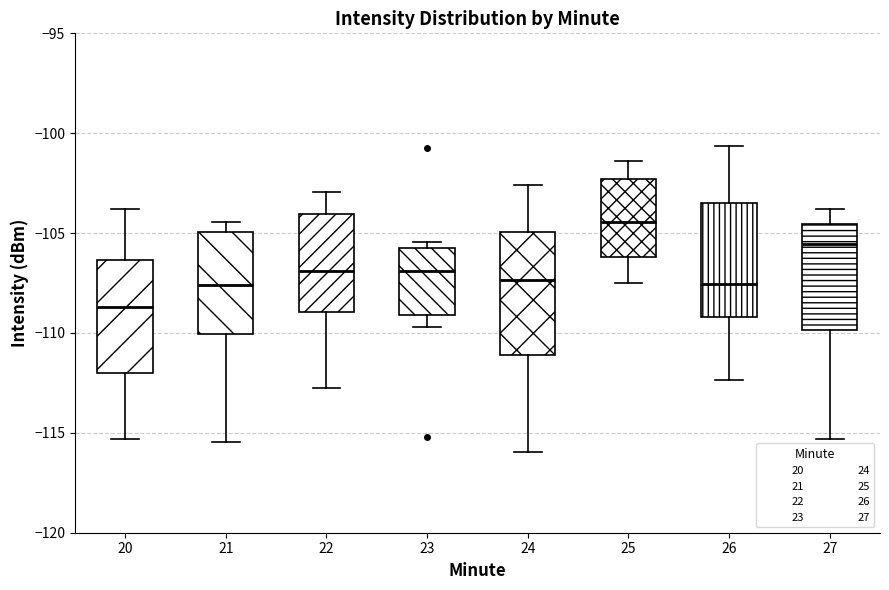

Reading left to right, read every box against the y-axis: the position of its median line, the range the box covers, and the ends of its whiskers. The values are not printed on the chart, so give them approximately, as read against the axis.

20: median -108.5, box -112.0 to -106.5, whiskers -115.5 to -104.0
21: median -107.5, box -110.0 to -105.0, whiskers -115.5 to -104.5
22: median -107.0, box -109.0 to -104.0, whiskers -113.0 to -103.0
23: median -107.0, box -109.0 to -106.0, whiskers -109.5 to -105.5
24: median -107.5, box -111.0 to -105.0, whiskers -116.0 to -102.5
25: median -104.5, box -106.0 to -102.5, whiskers -107.5 to -101.5
26: median -107.5, box -109.0 to -103.5, whiskers -112.5 to -100.5
27: median -105.5, box -110.0 to -104.5, whiskers -115.5 to -104.0